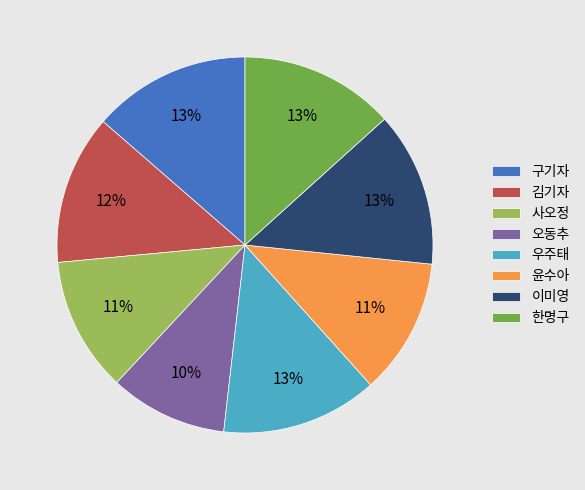

To the nearest percent, what is the difference between the largest and smallest slice percentages?

3%